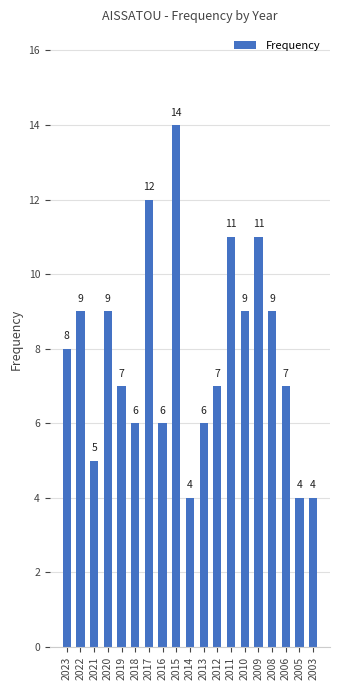

Between 2021 and 2011, which is larger?

2011